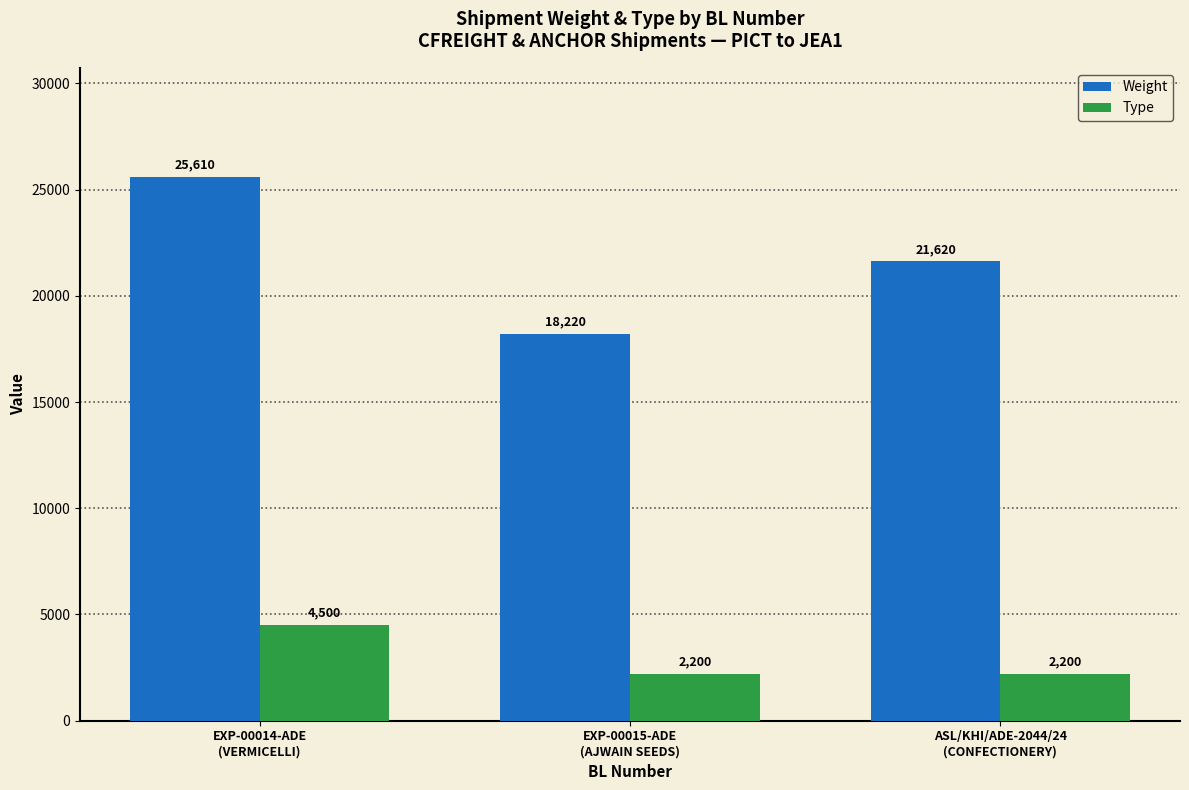

Is it true that Weight equals 21620 at ASL/KHI/ADE-2044/24
(CONFECTIONERY)?

True